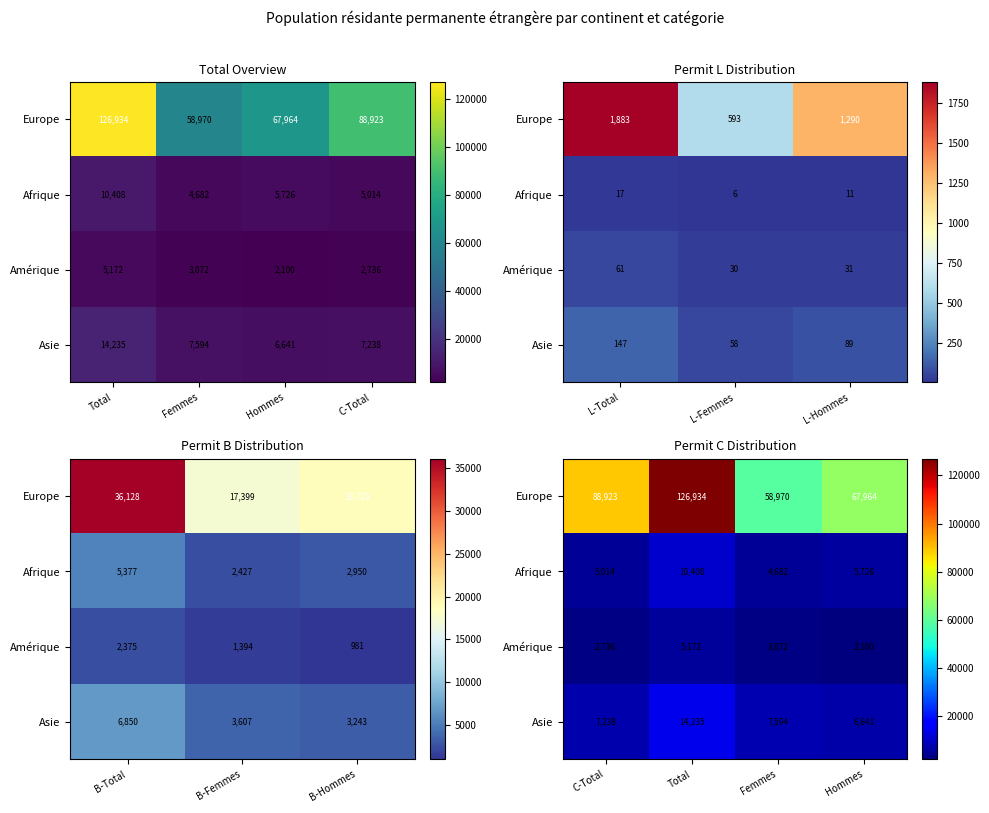

Which series has the largest range (max minus min)?

Europe